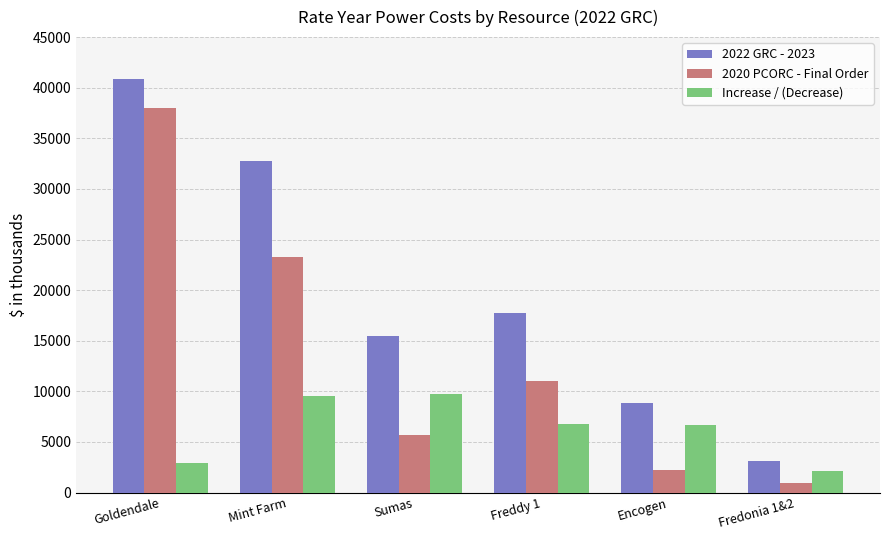

How many data points in 2022 GRC - 2023 are less than 17728?

3